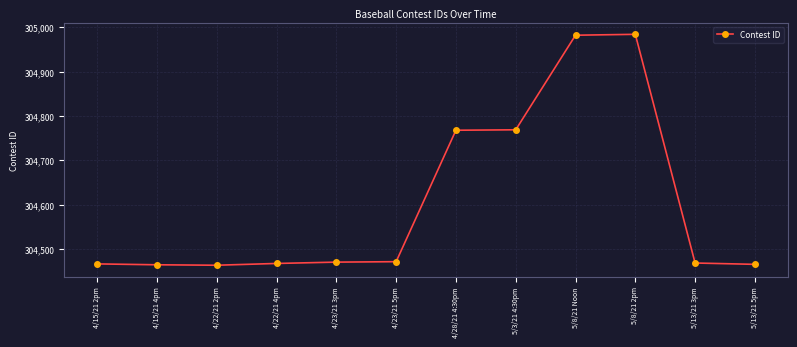

The chart shows a value of 170208 at 5/8/21 Noon. True or false?

False